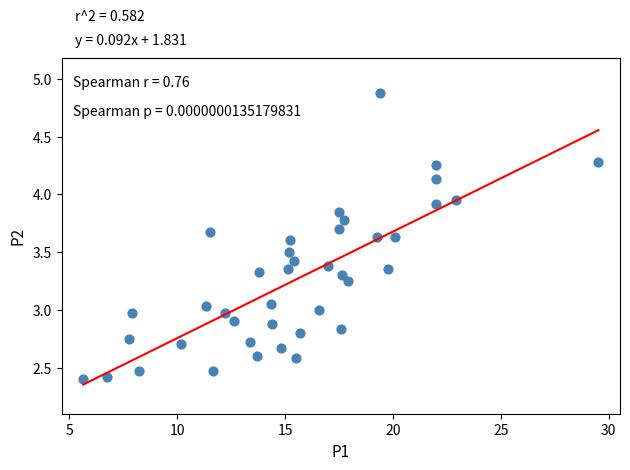

What is the range of X values (max minus min)?

23.9